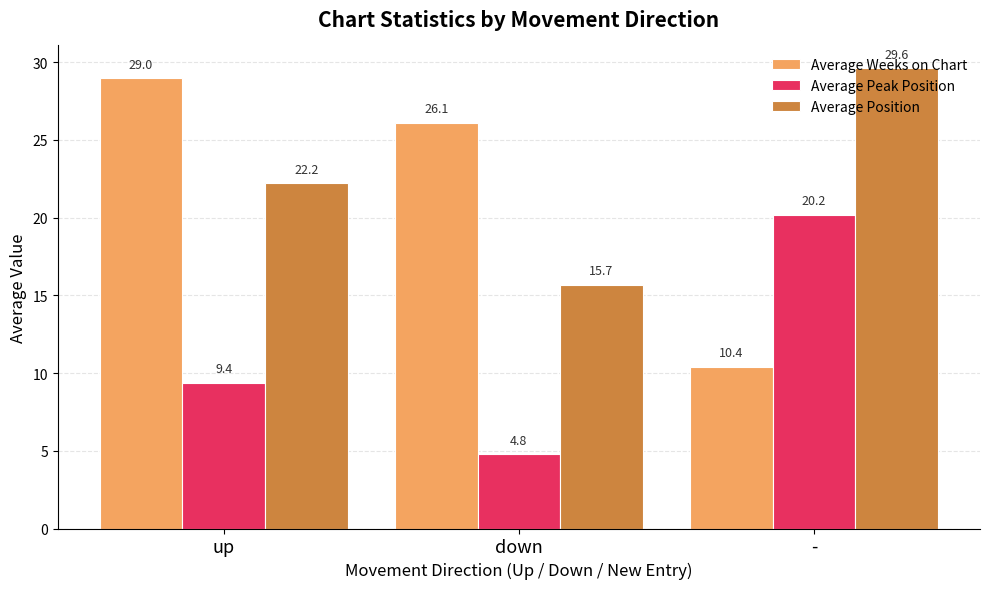

What is the average value of the Average Position series?

22.5